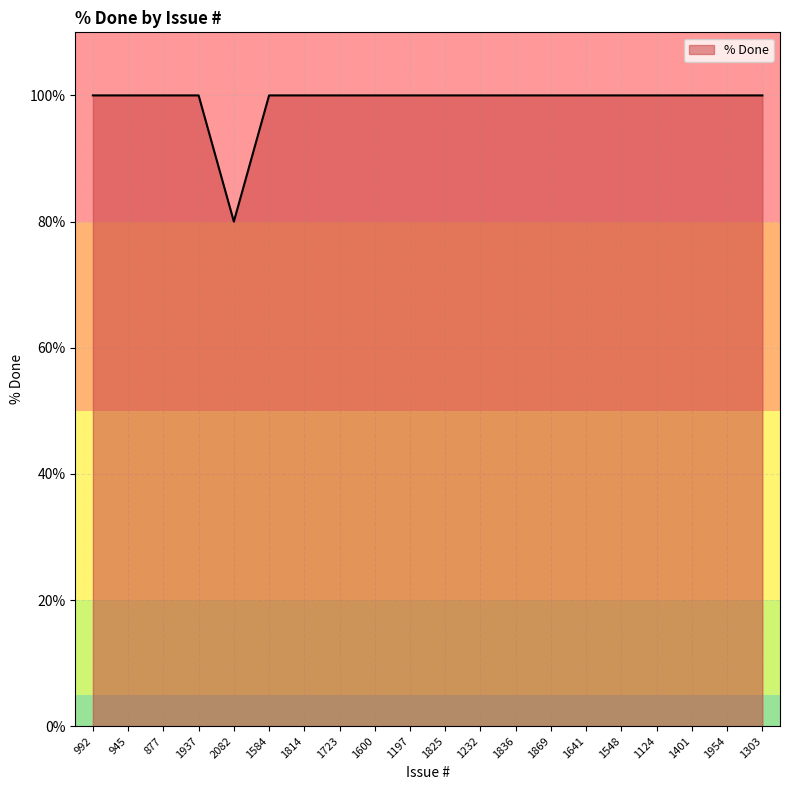

Reading left to right, extract all data points from this chart.

100	100	100	100	80	100	100	100	100	100	100	100	100	100	100	100	100	100	100	100